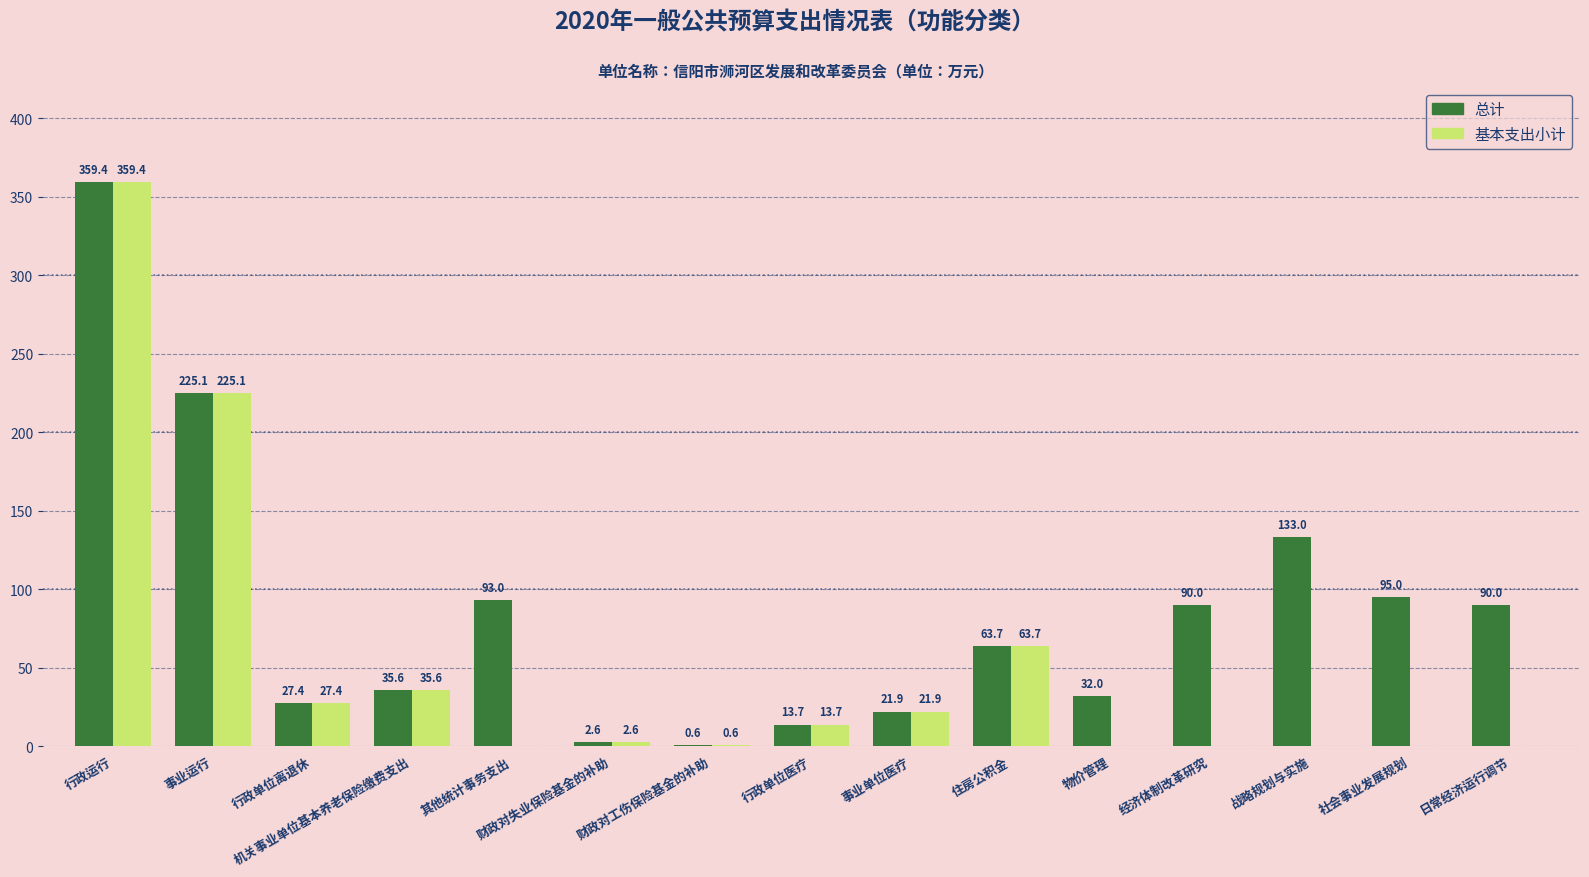

What is the sum of the 基本支出小计 values at 行政单位医疗 and 事业单位医疗?

35.6